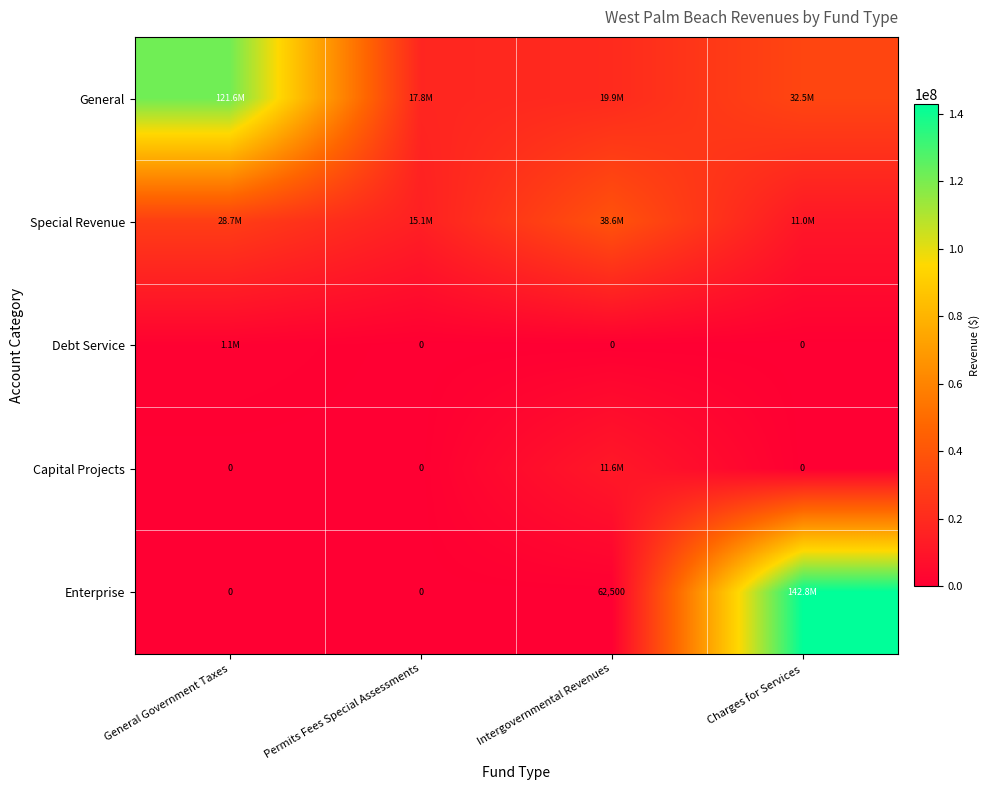

Is the value of Capital Projects at Permits Fees Special Assessments greater than the value of Enterprise at Intergovernmental Revenues?

No